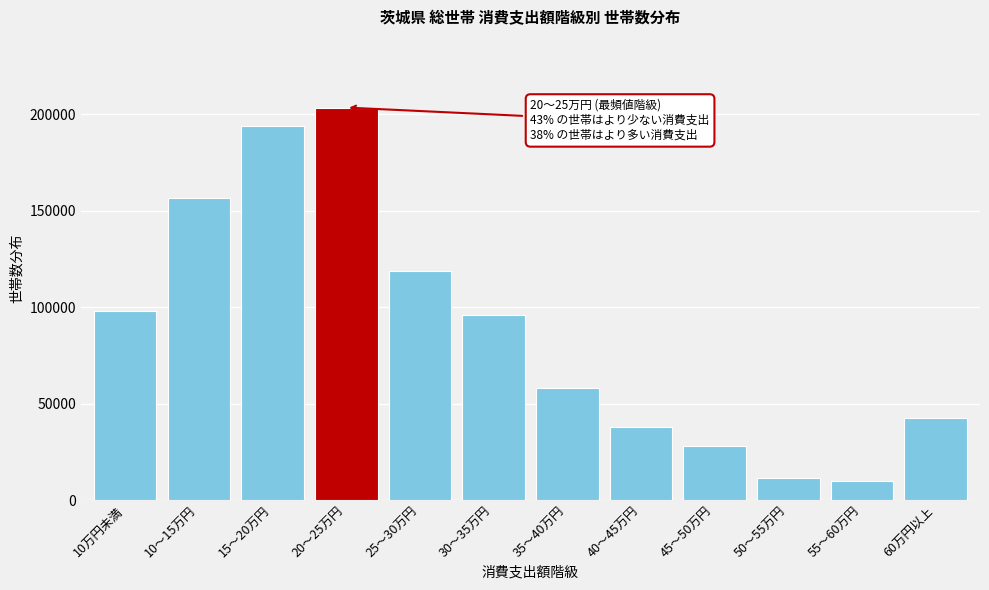

Reading left to right, list all the values displayed in this chart.

97973	156844	193984	203547	118980	95891	57935	37939	28239	11389	10123	42586